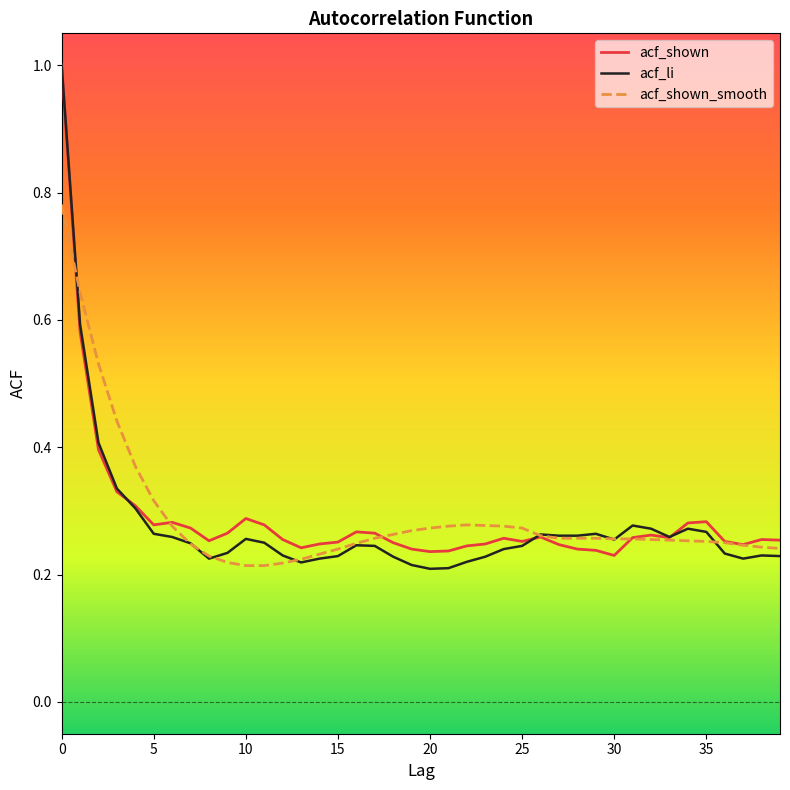

Which series has the largest range (max minus min)?

acf_li